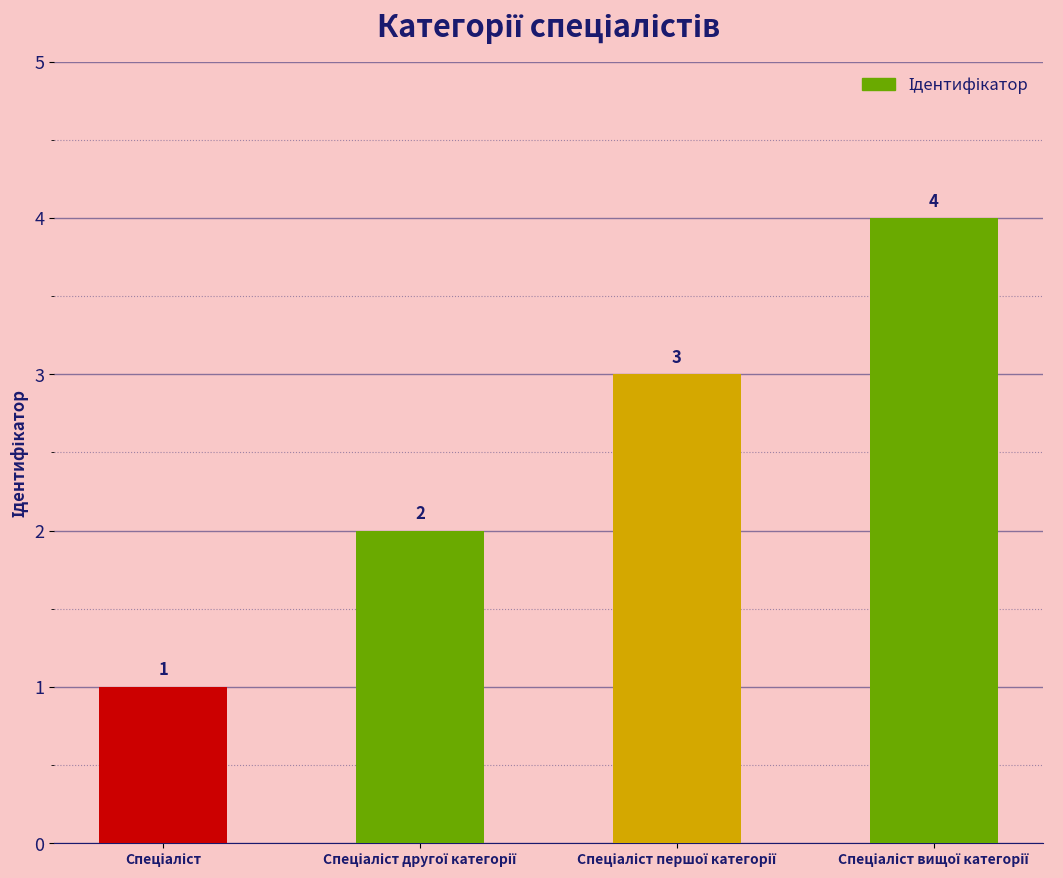

What is the sum of all values?

10